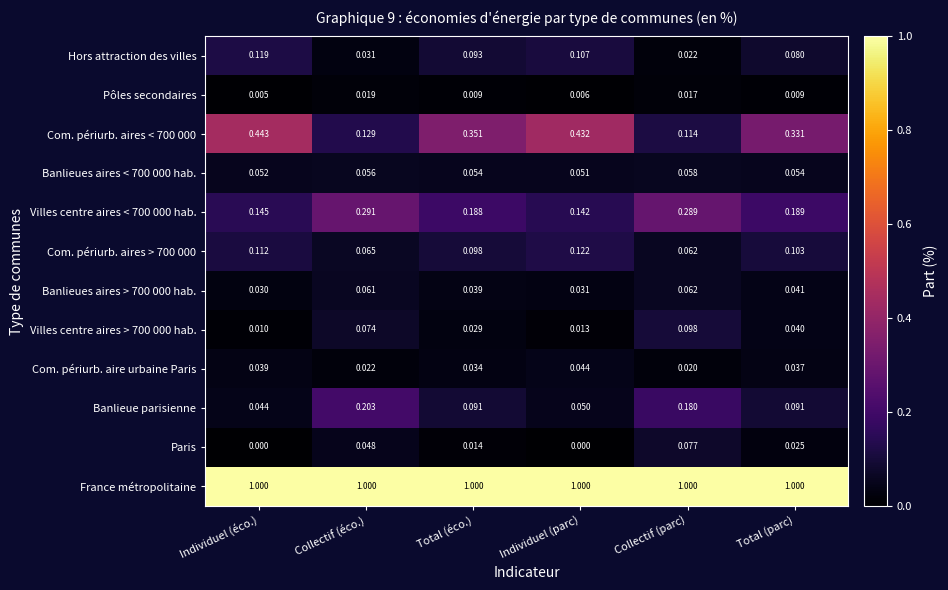

At which label does Com. périurb. aires > 700 000 reach its peak?

Individuel (parc)